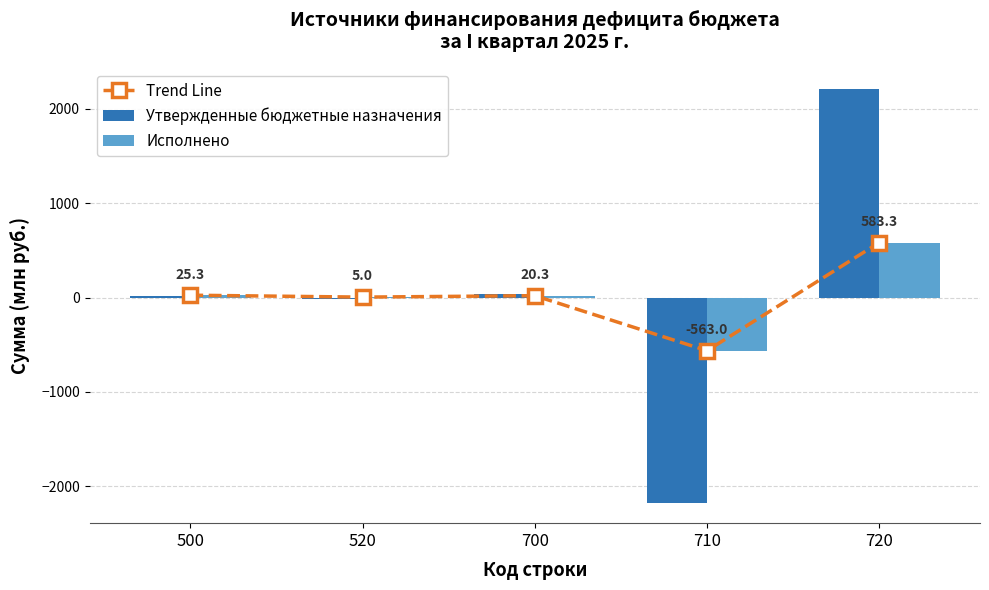

What is the maximum value for Исполнено?

583.3